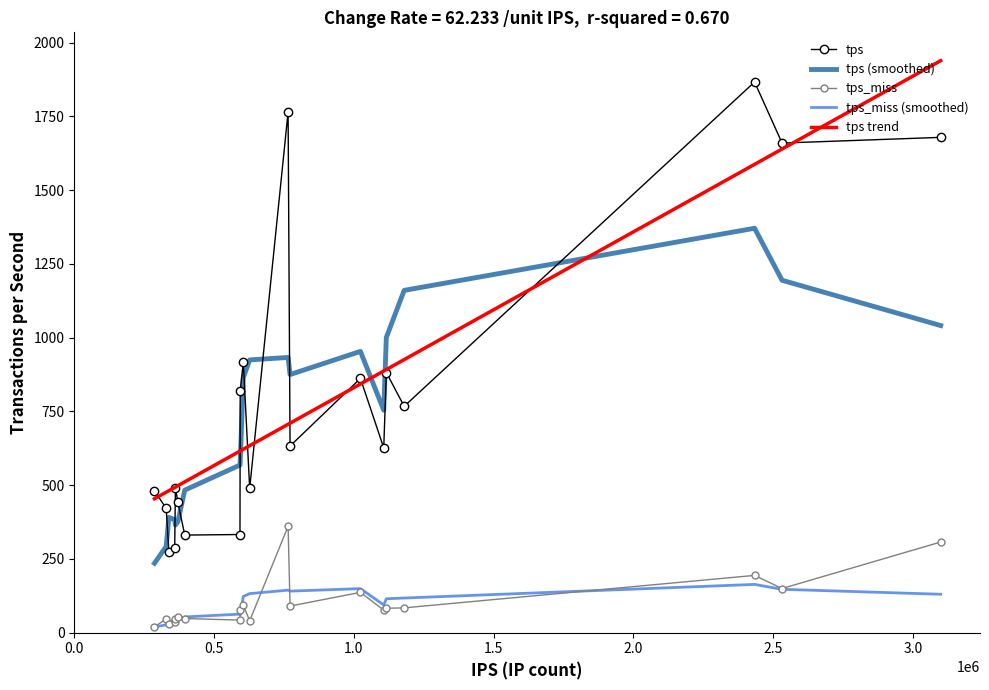

What is the minimum value for tps?

274.5